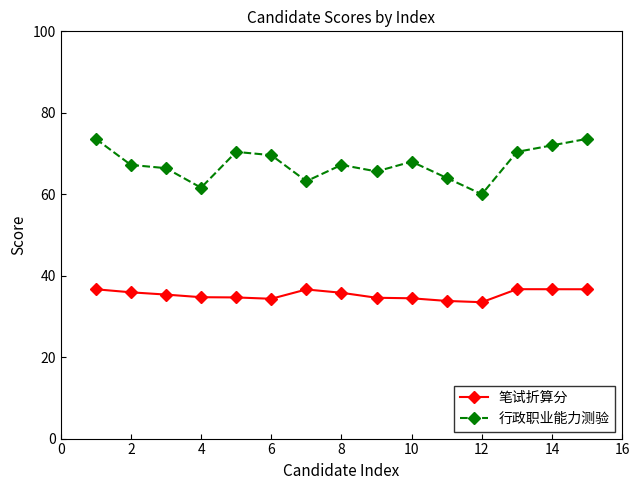

Which series has the widest spread of values?

行政职业能力测验